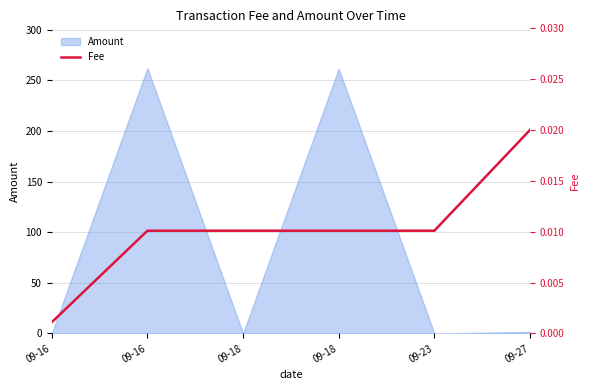

The chart shows a value of 0.0 at 09-16. True or false?

False